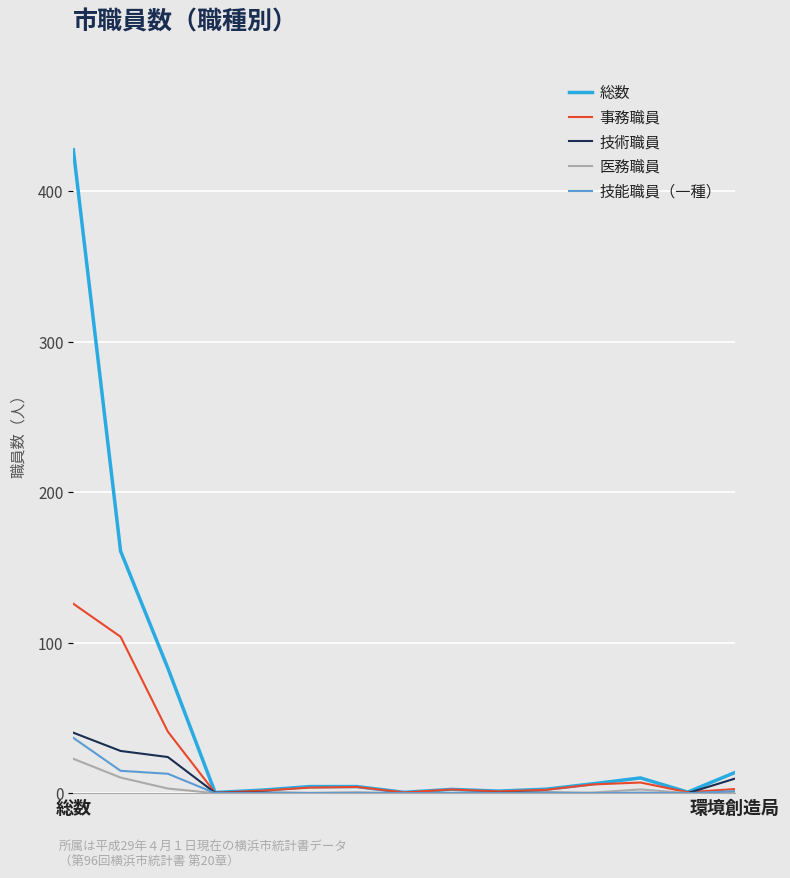

Does the chart have visible grid lines?

Yes